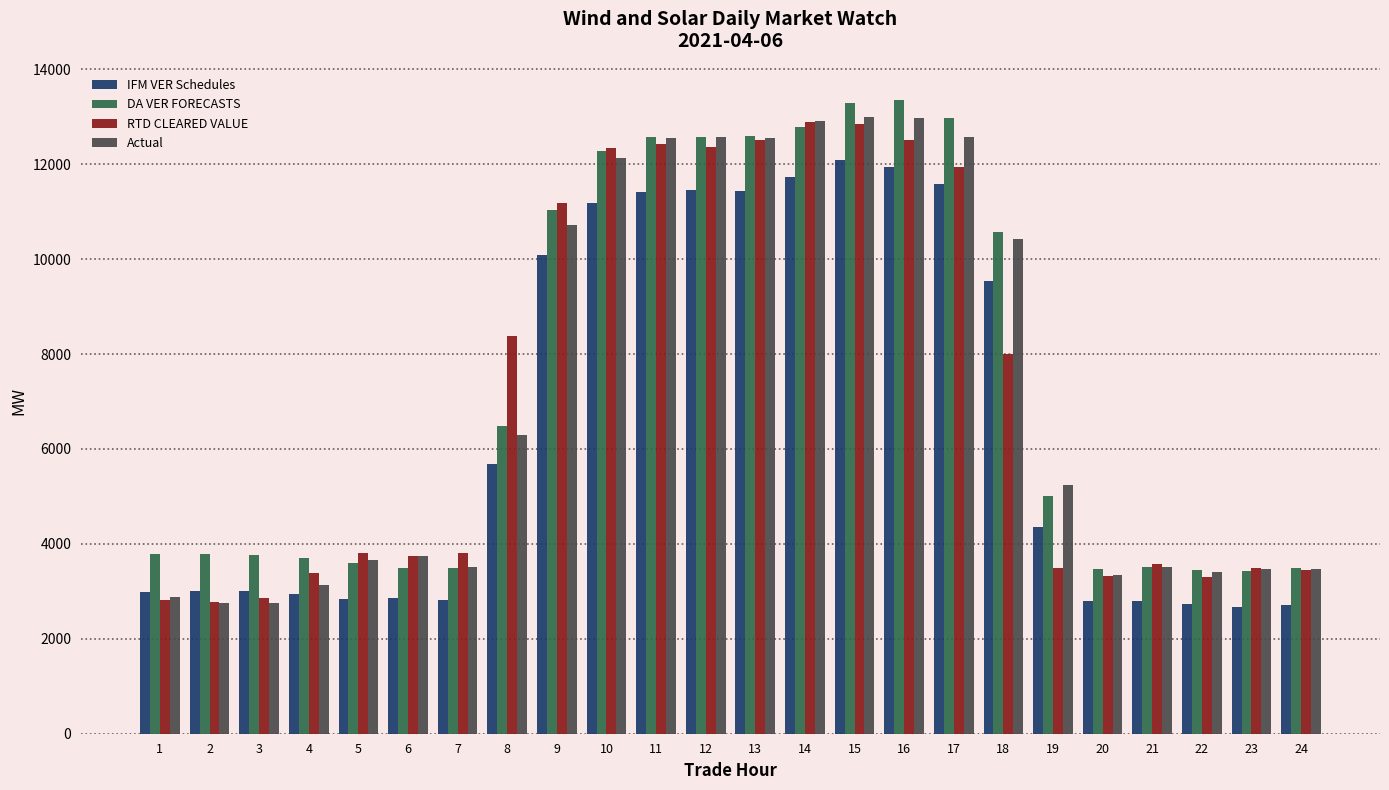

What is the lowest value of the Actual series?

2747.6